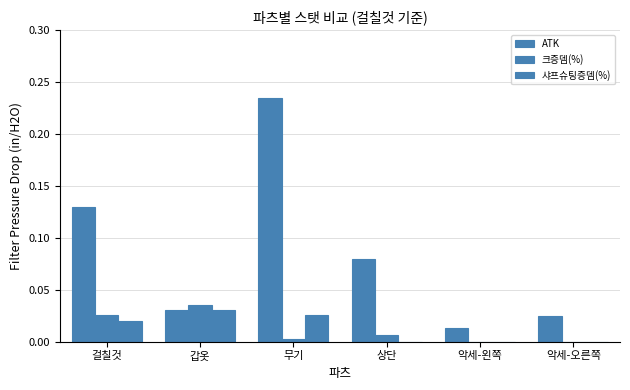

Reading left to right, transcribe all the data shown in this chart.

ATK: 0.1	0.0	0.2	0.1	0.0	0.0
크증뎀(%): 0.0	0.0	0.0	0.0	0.0	0.0
샤프슈팅증뎀(%): 0.0	0.0	0.0	0.0	0.0	0.0